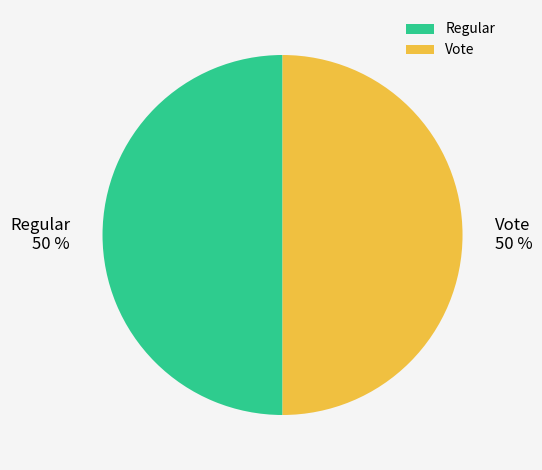

Approximately how many times larger is the value at Vote compared to Regular?

1.0